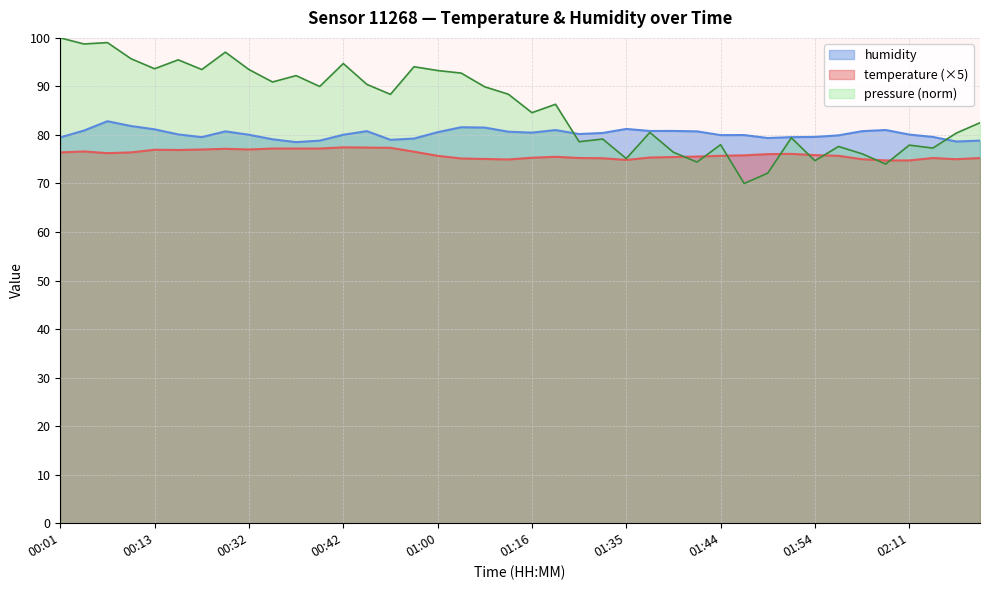

What is the label of the 28th point from the left?

01:42